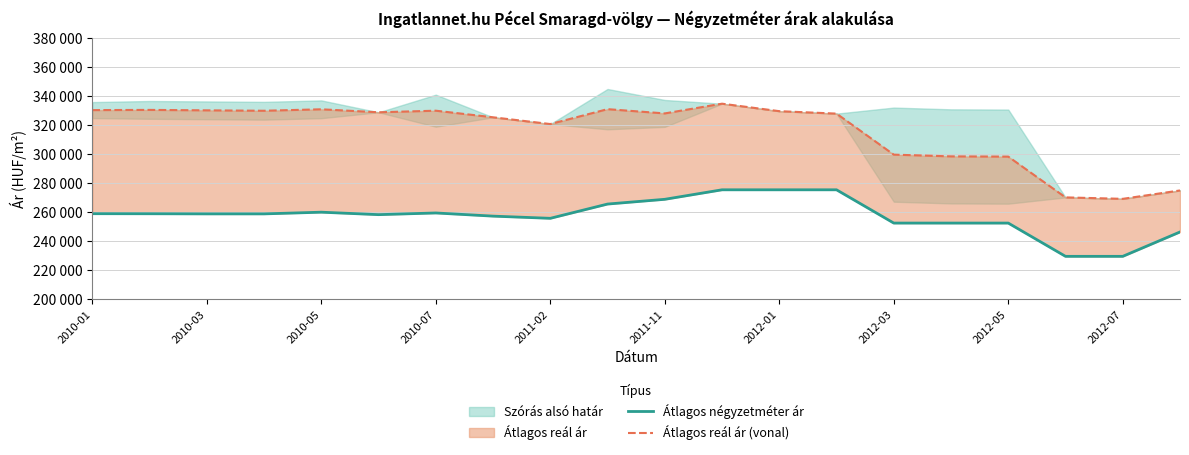

True or false: Átlagos reál ár (vonal) and Átlagos négyzetméter ár intersect in this chart.

False